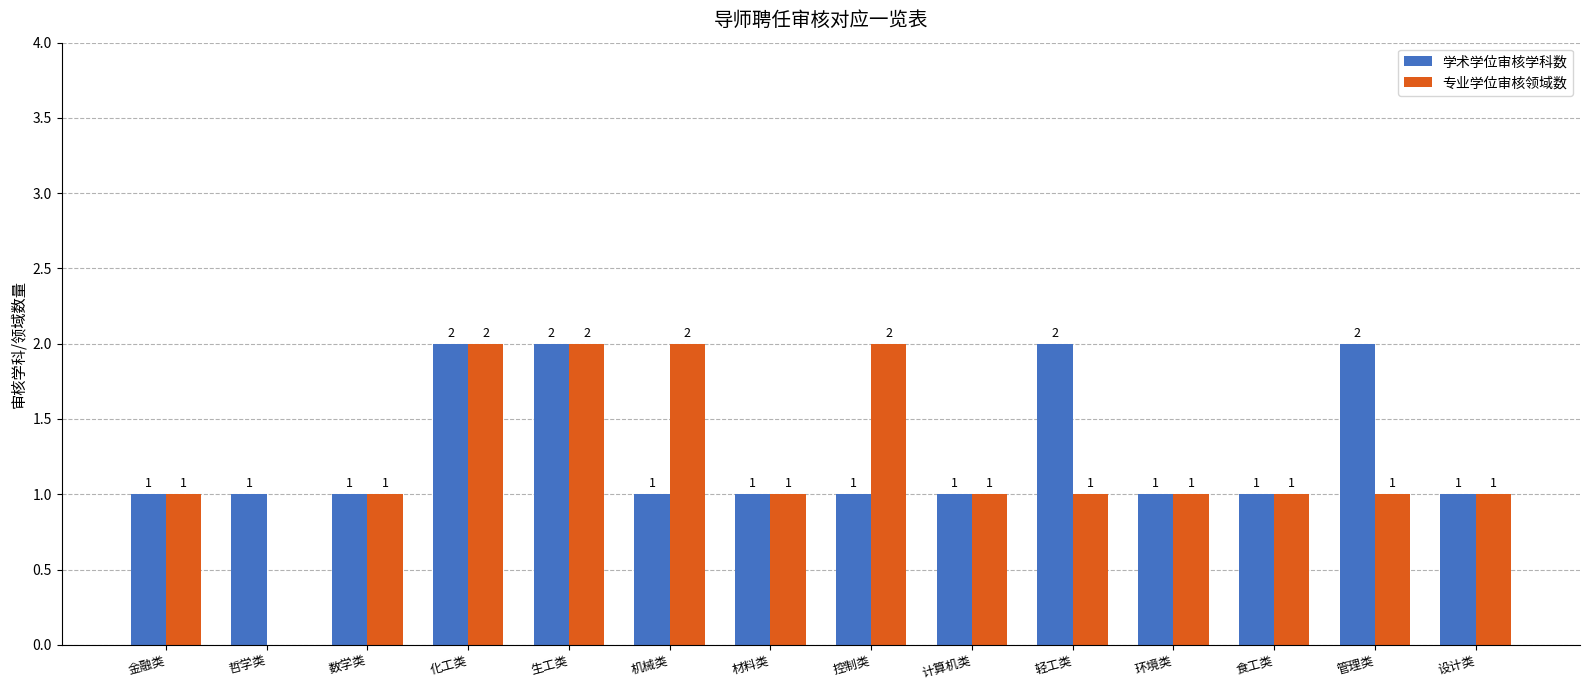

Reading right to left, extract all data points from this chart.

学术学位审核学科数: 1	2	1	1	2	1	1	1	1	2	2	1	1	1
专业学位审核领域数: 1	1	1	1	1	1	2	1	2	2	2	1	0	1